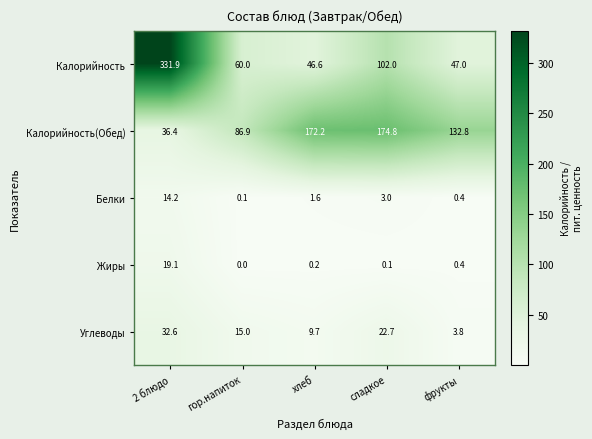

How many categories are shown in the chart?

5